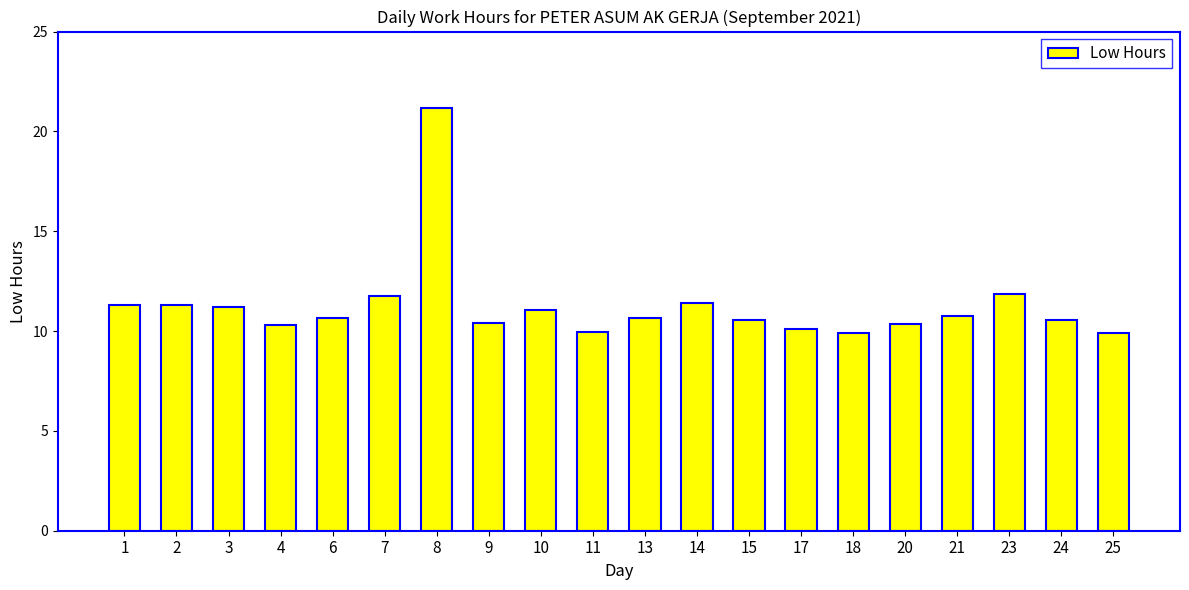

What is the minimum value shown in the chart?

9.9